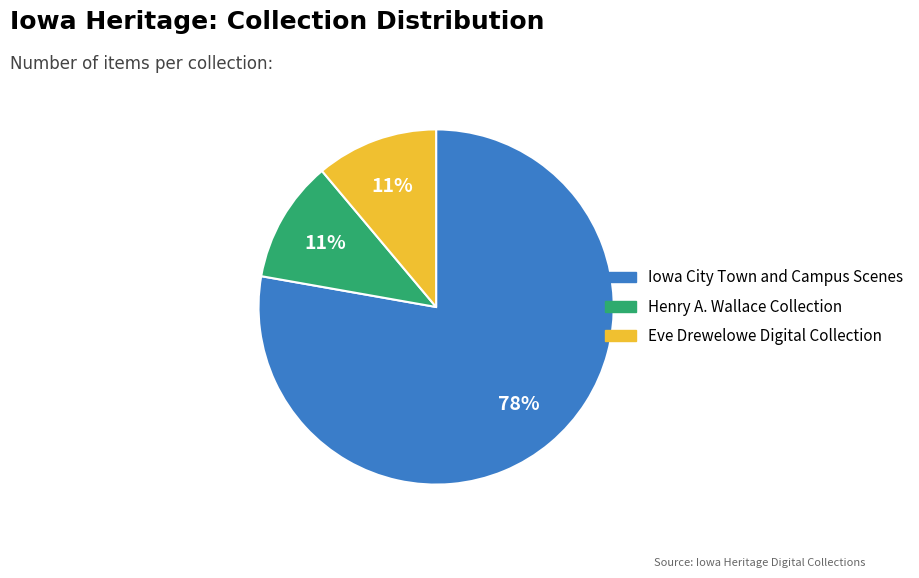

To the nearest percent, what is the difference between the largest and smallest slice percentages?

67%